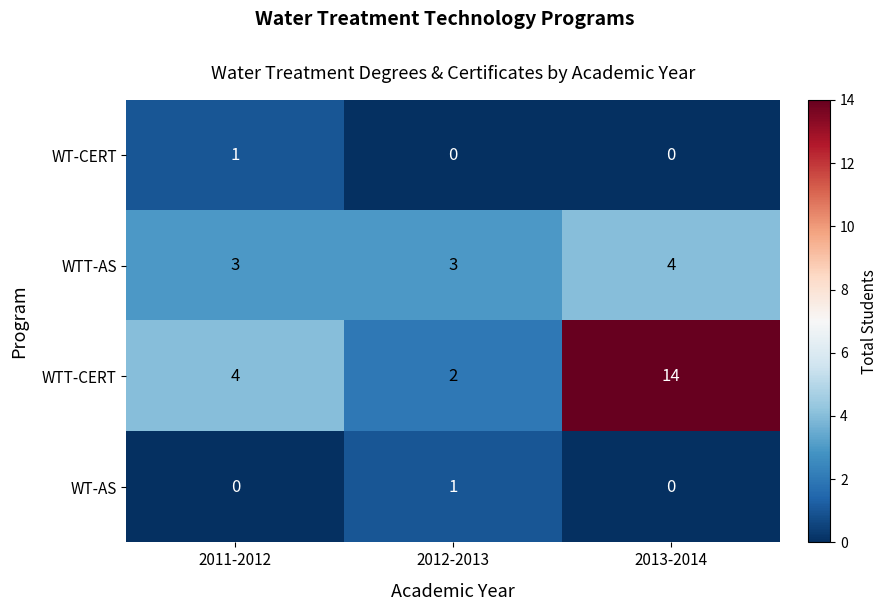

What is the difference between the WTT-CERT values at 2012-2013 and 2013-2014?

12